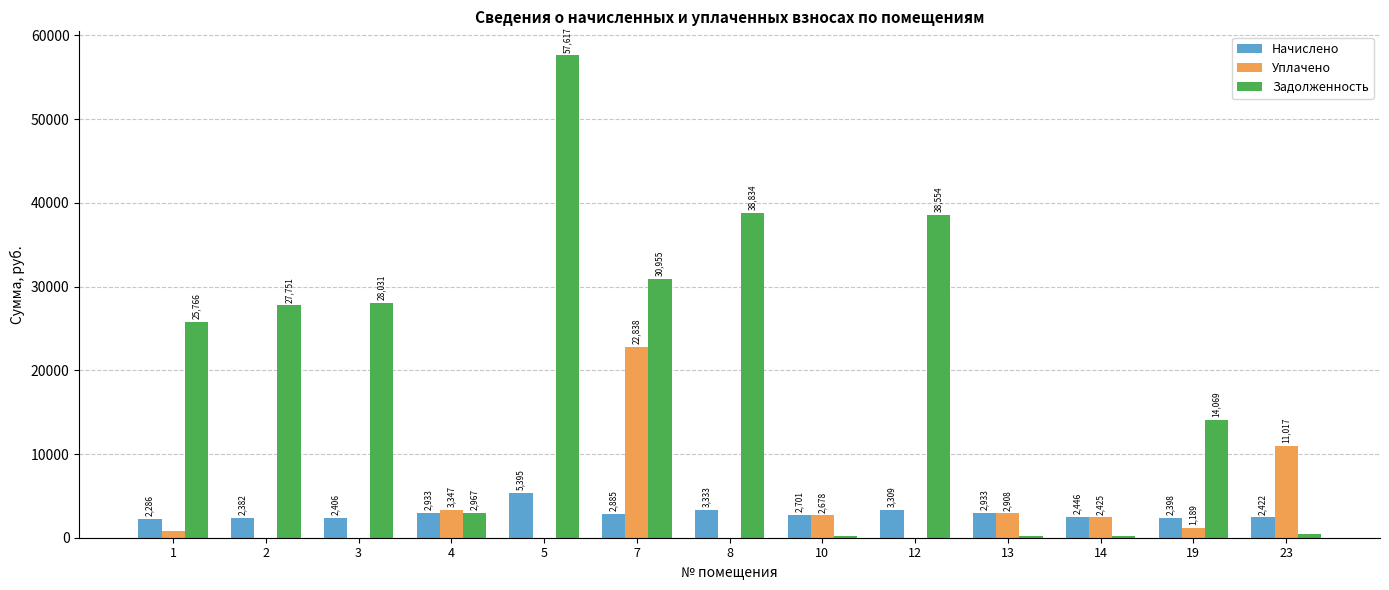

At which category is the sum across all series the highest?

5